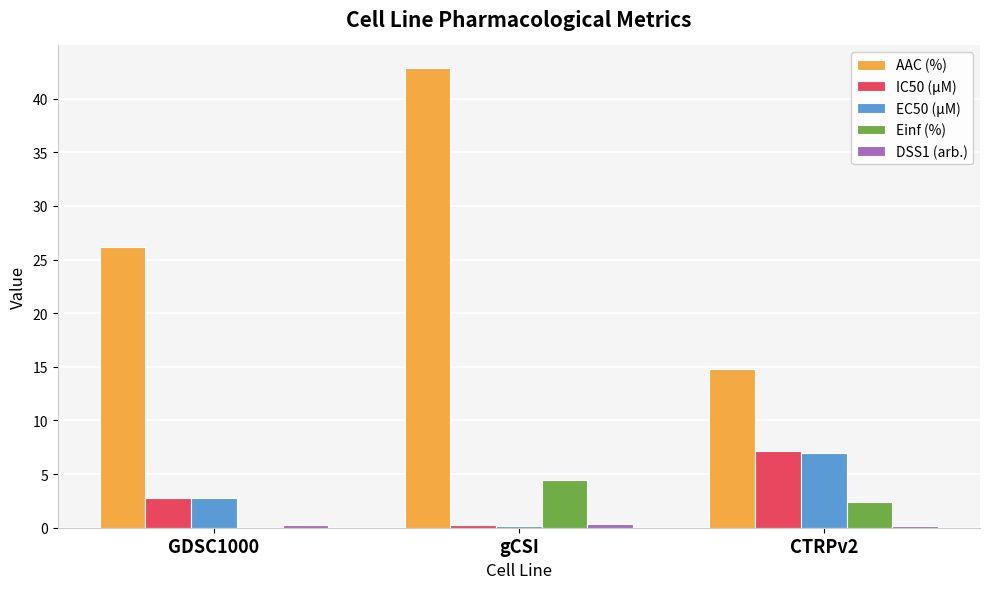

What is the maximum value shown in the chart?

42.8